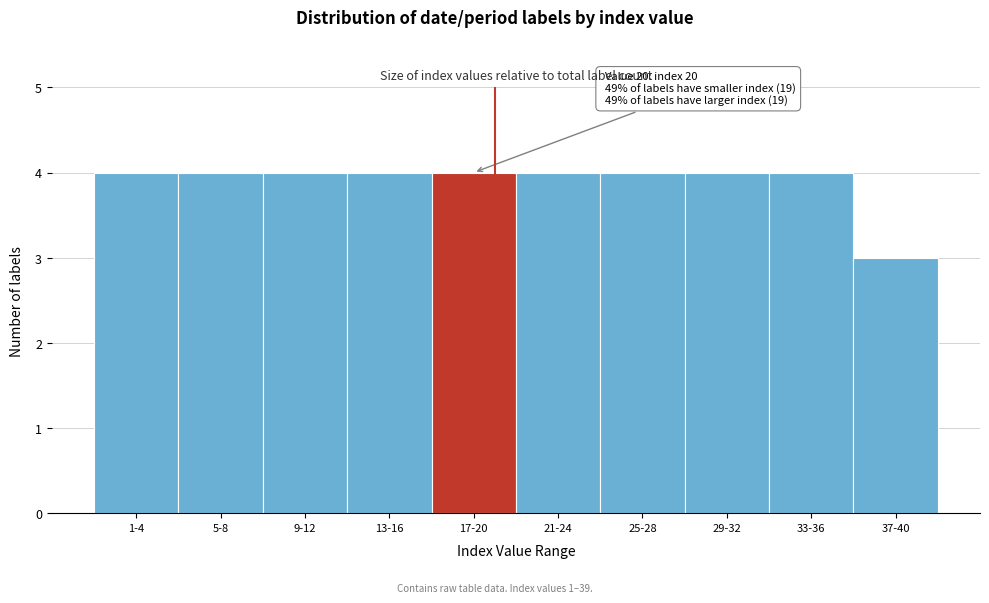

Reading left to right, extract all data points from this chart.

1-4=4	5-8=4	9-12=4	13-16=4	17-20=4	21-24=4	25-28=4	29-32=4	33-36=4	37-40=3